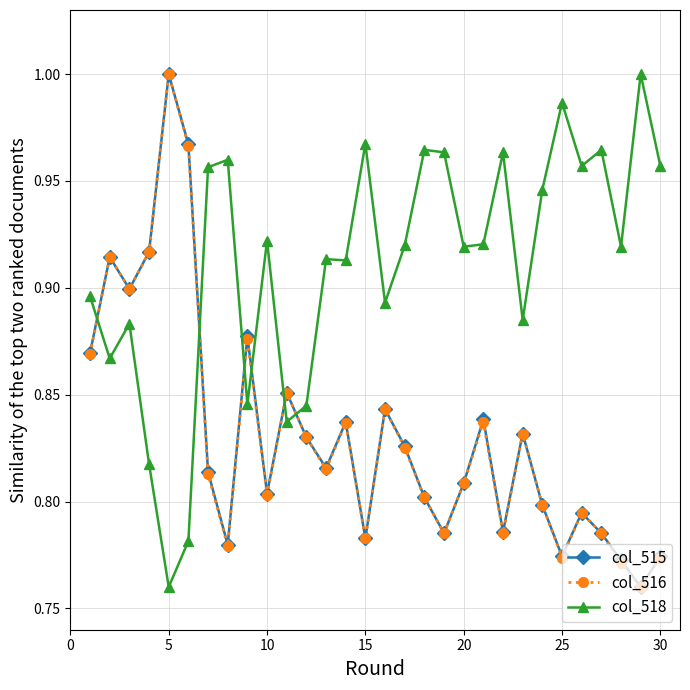

At how many categories does at least one series exceed 0?

30